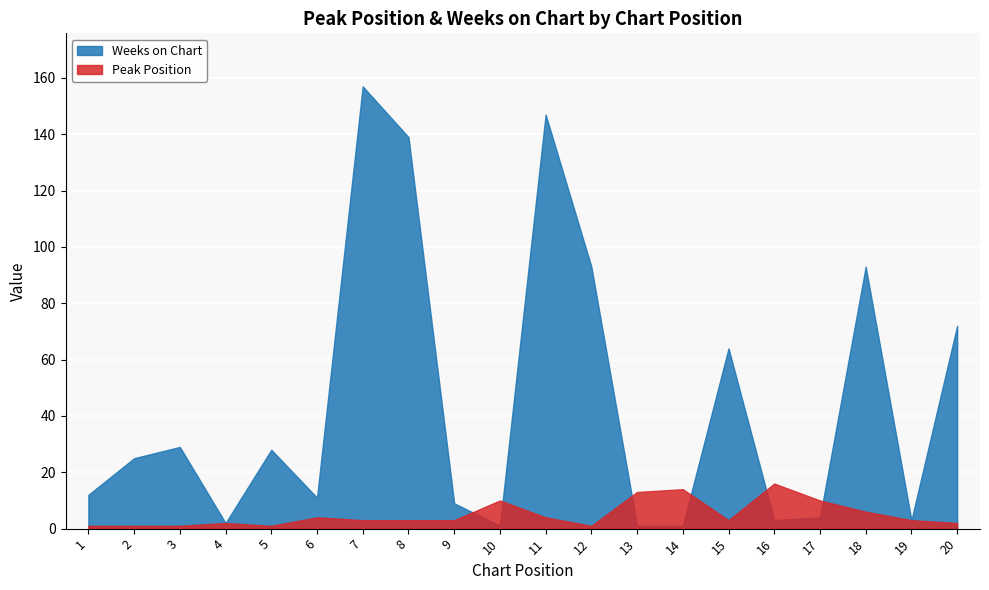

What is the lowest value of the Weeks on Chart series?

1